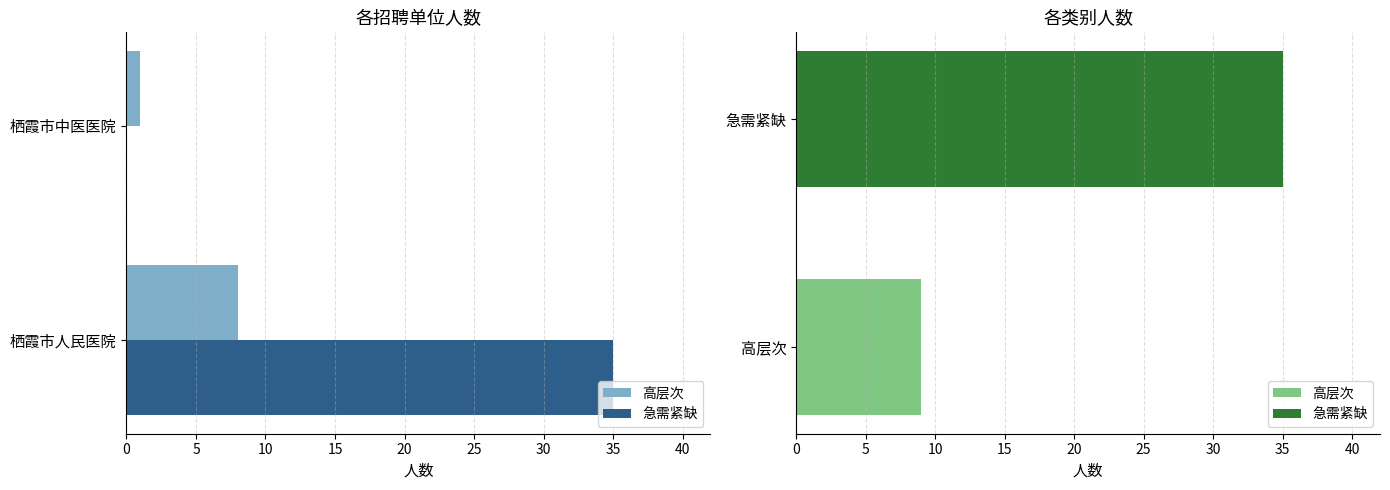

At how many categories does at least one series exceed 19?

1